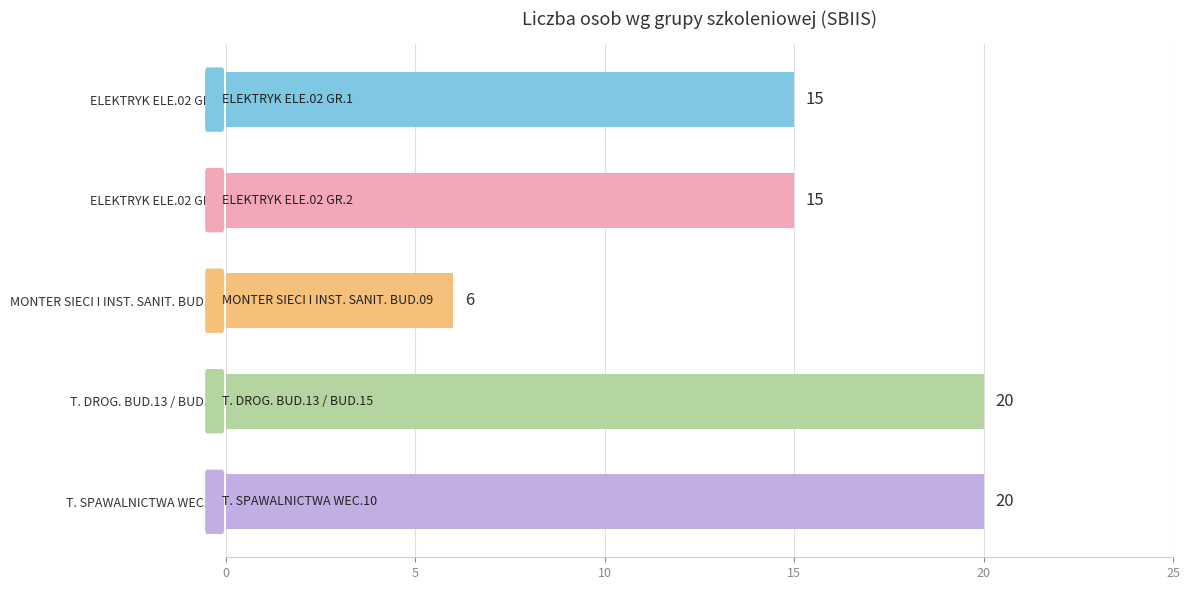

What position from the bottom is T. SPAWALNICTWA WEC.10?

1